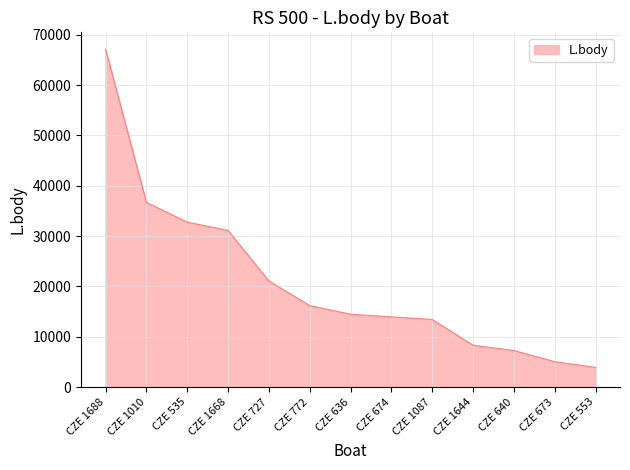

The value at CZE 1644 is 8315. True or false?

True